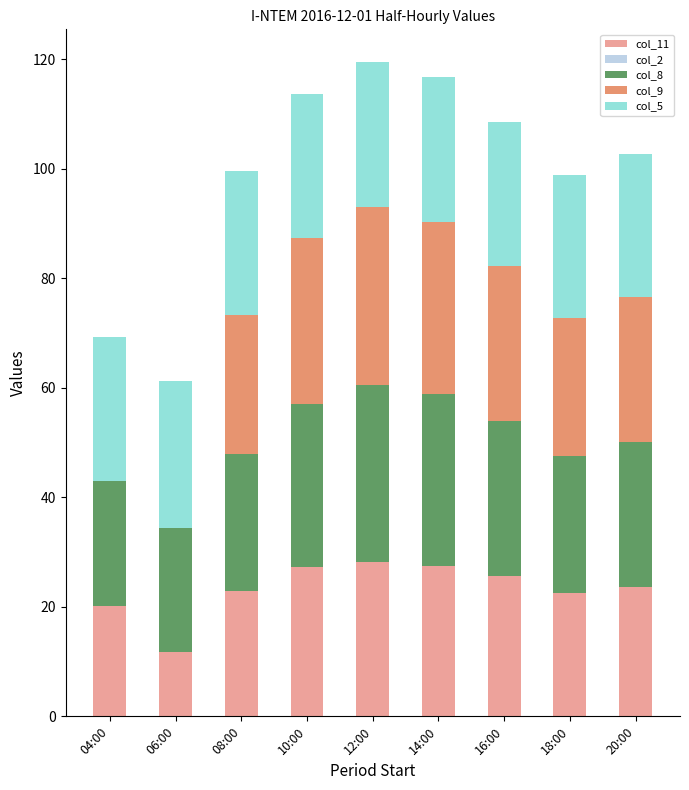

What is the maximum value for col_11?

28.1